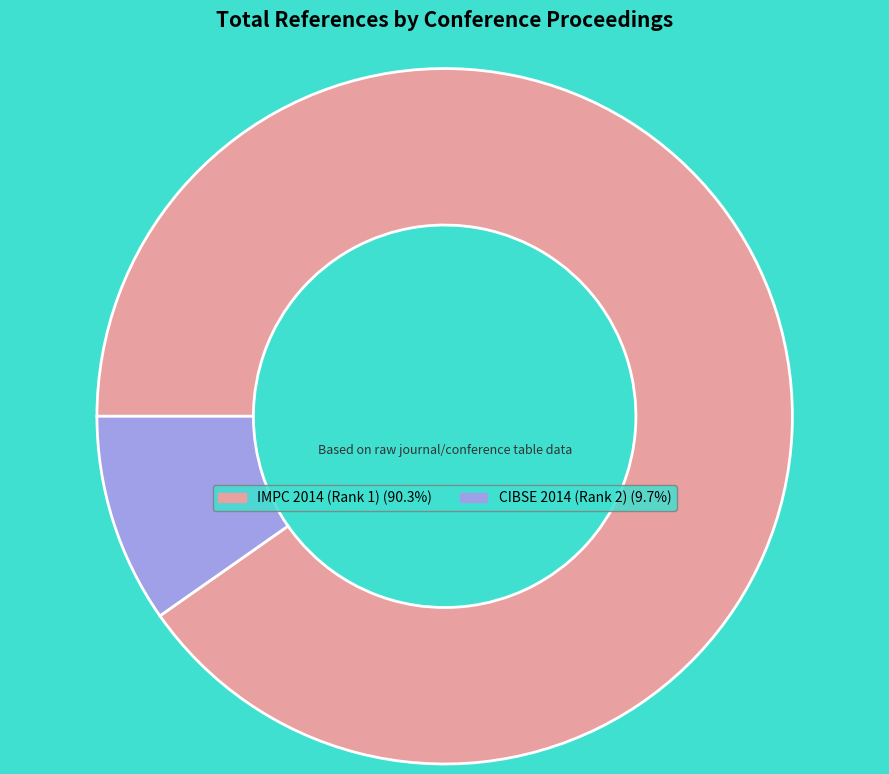

How many segments does this pie chart have?

2